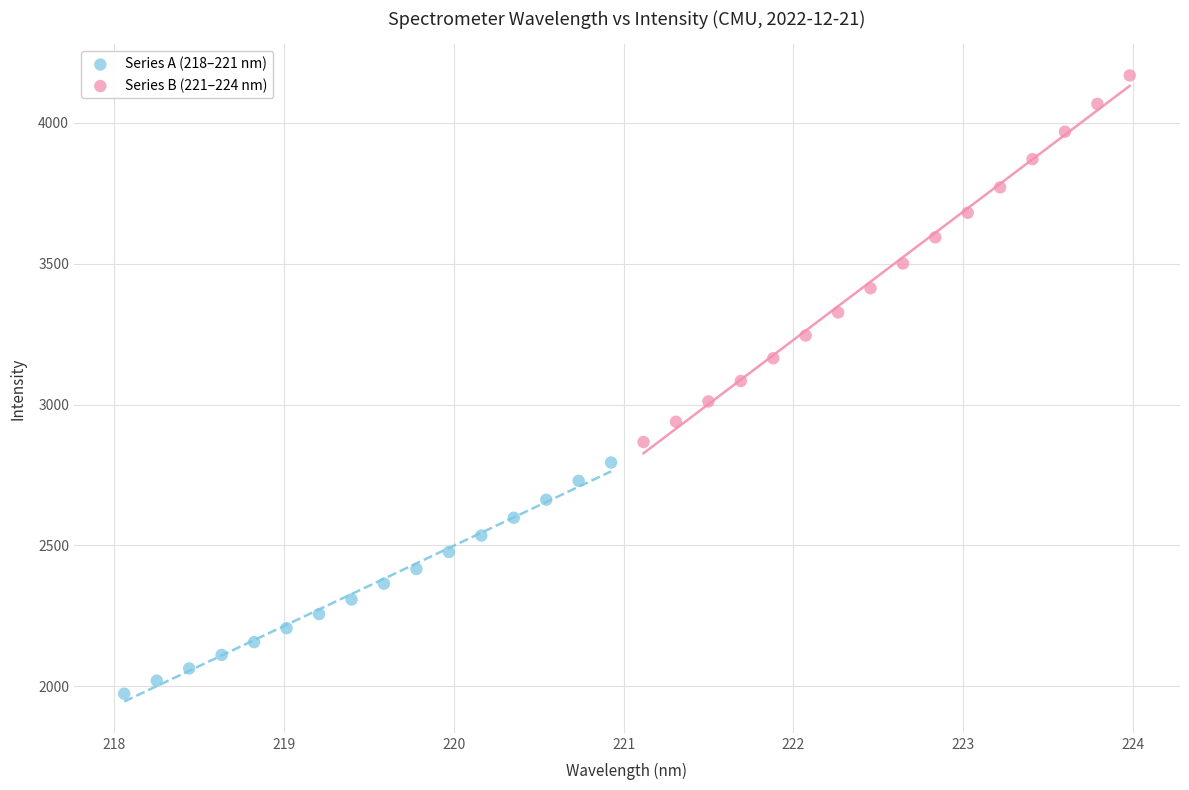

Which series has the largest Y range (max minus min)?

Series B (221–224 nm)